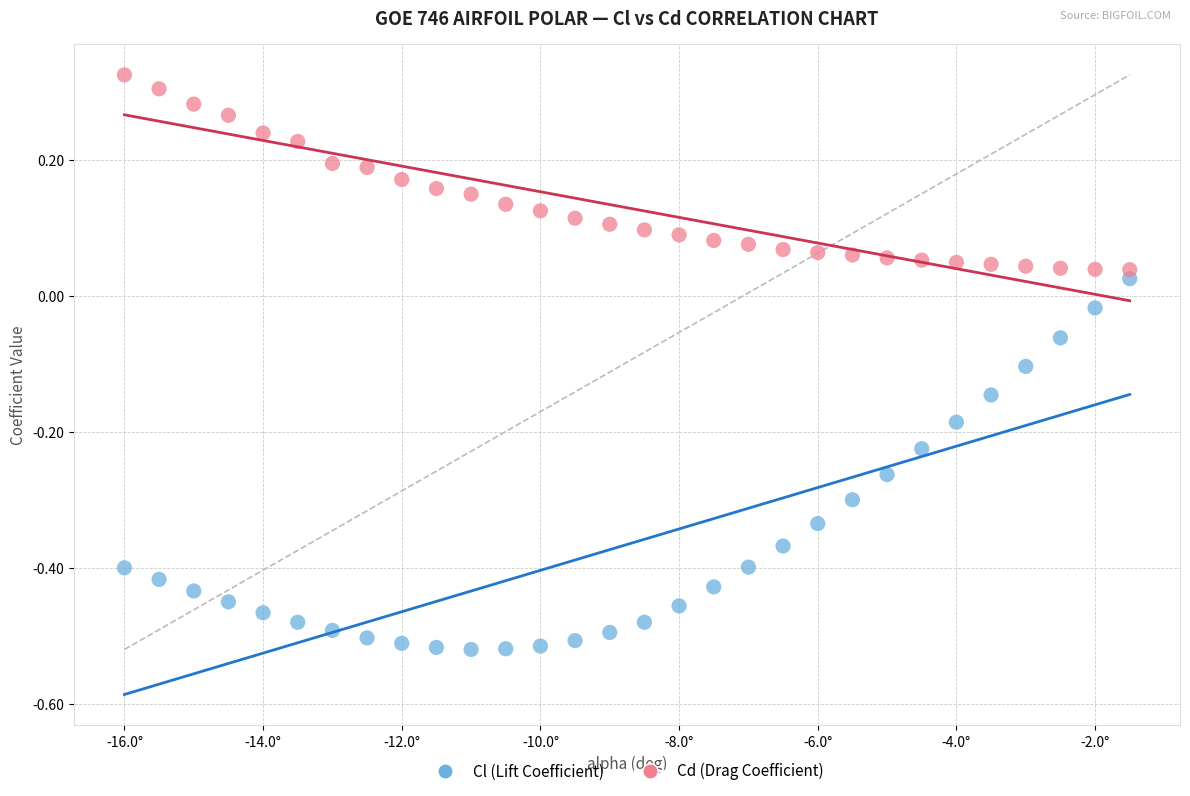

Across all data points, what is the range of Y values (max minus min)?

0.8